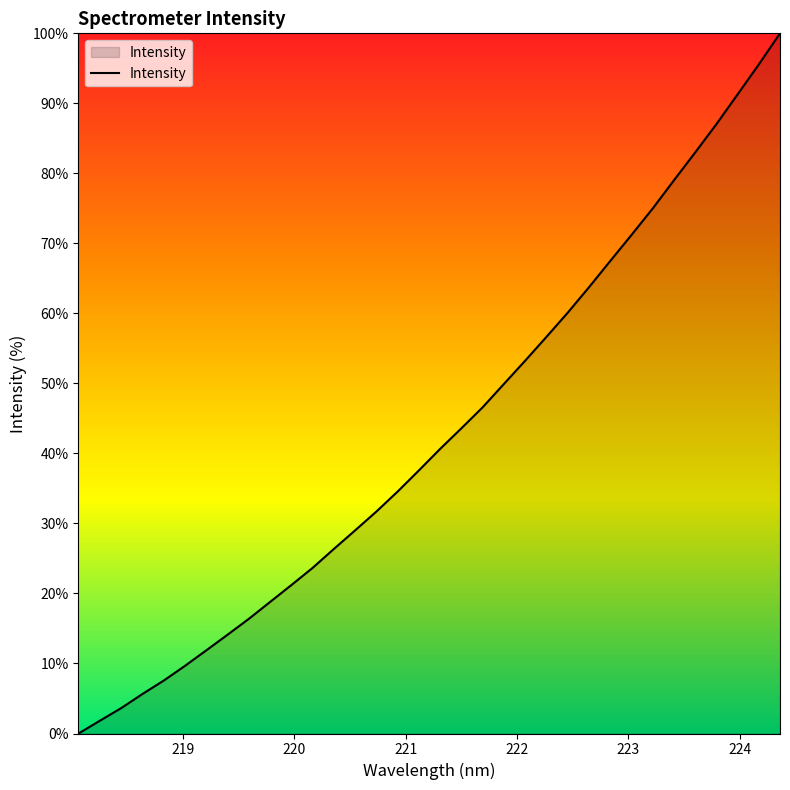

What is the difference between the maximum and minimum values?

100.0